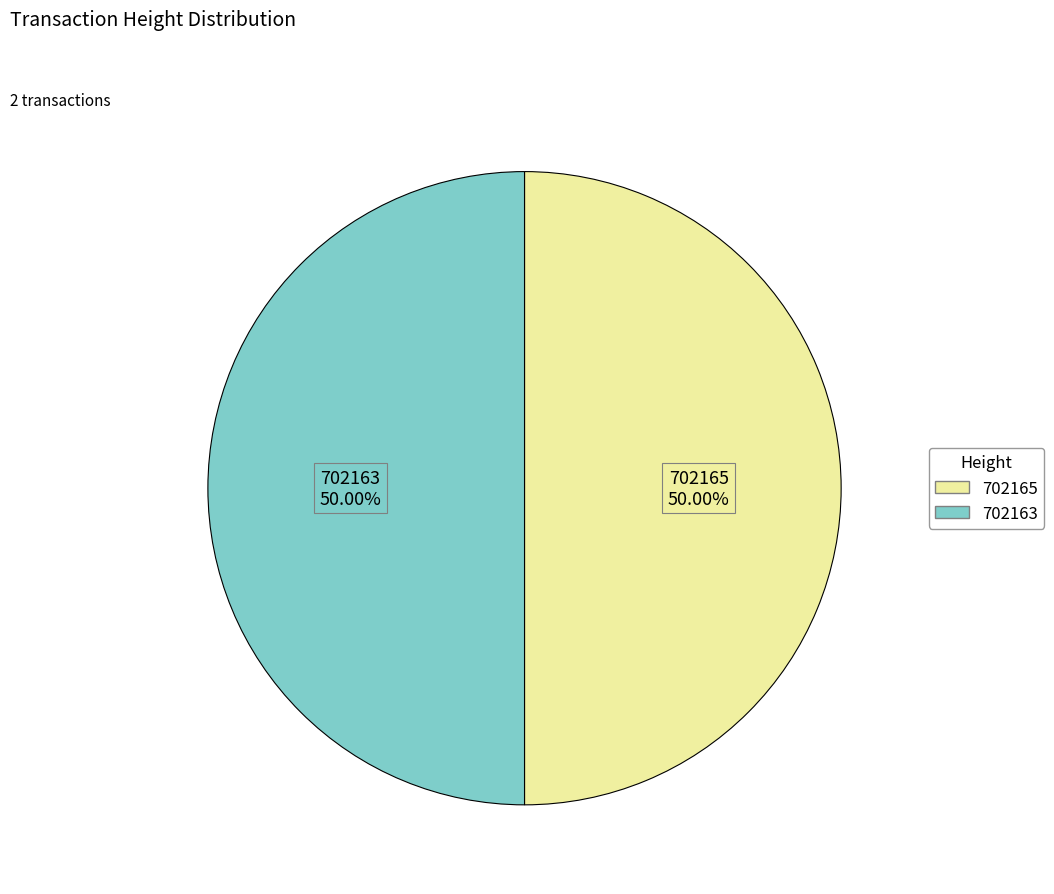

The 702165 slice represents 50% of the pie. True or false?

True